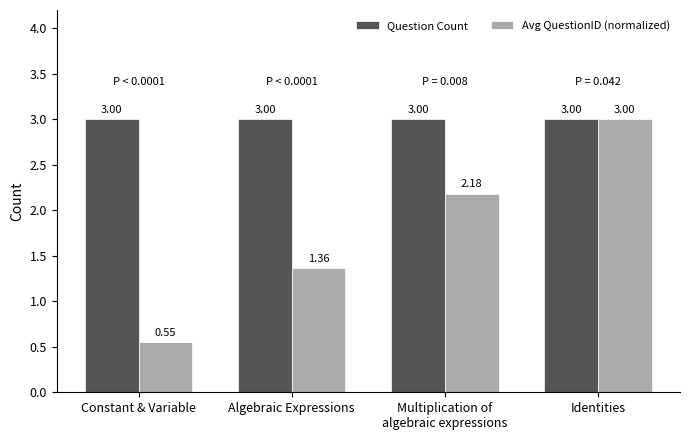

What is the average value of the Avg QuestionID (normalized) series?

1.8